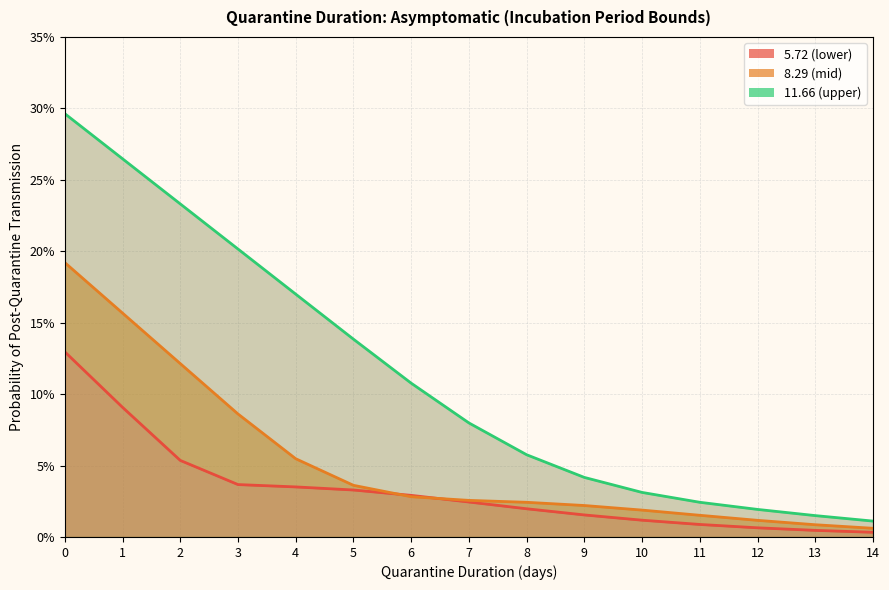

What is the value of the 5.72 (lower) point at the 2nd from the left?

0.1